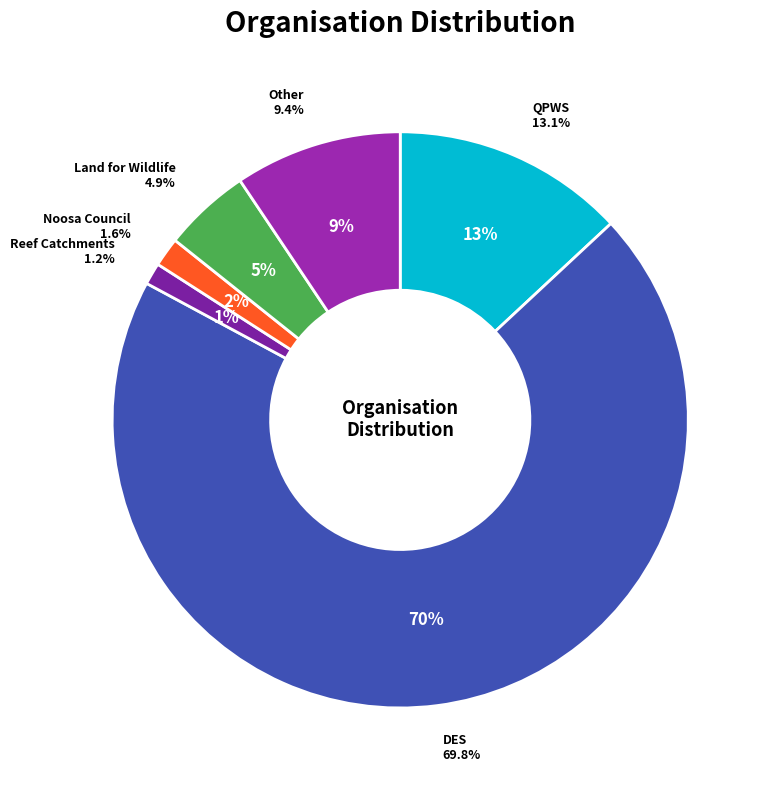

The Noosa Shire Council slice represents 2% of the pie. True or false?

True